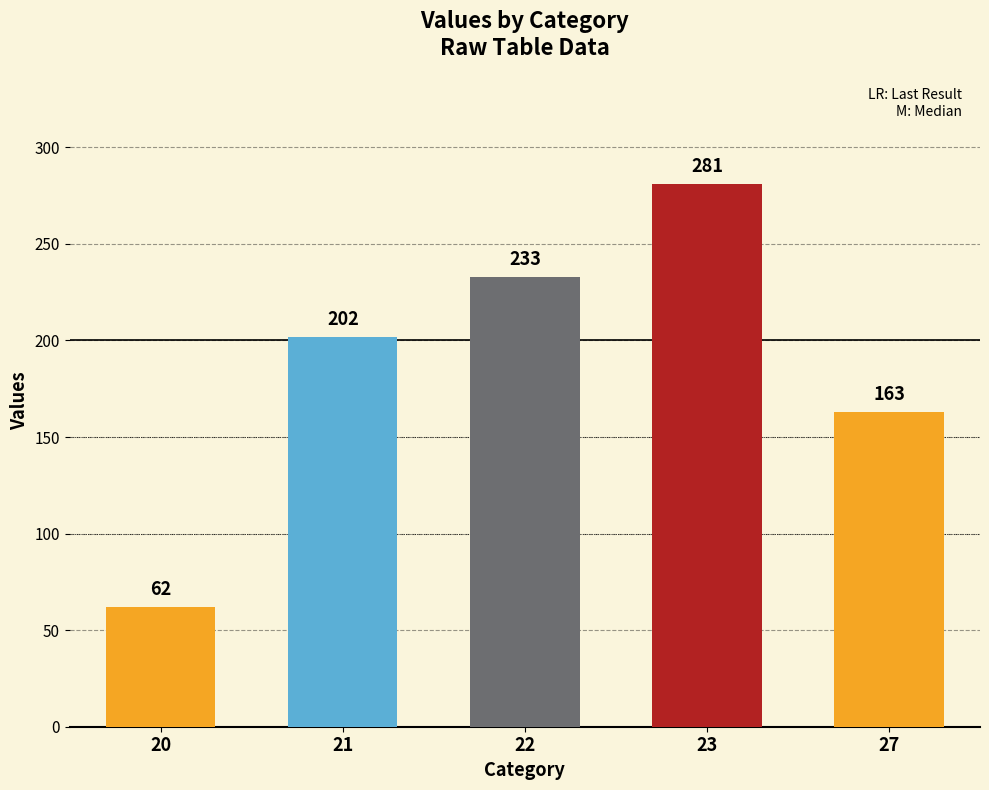

What is the greatest value displayed?

281